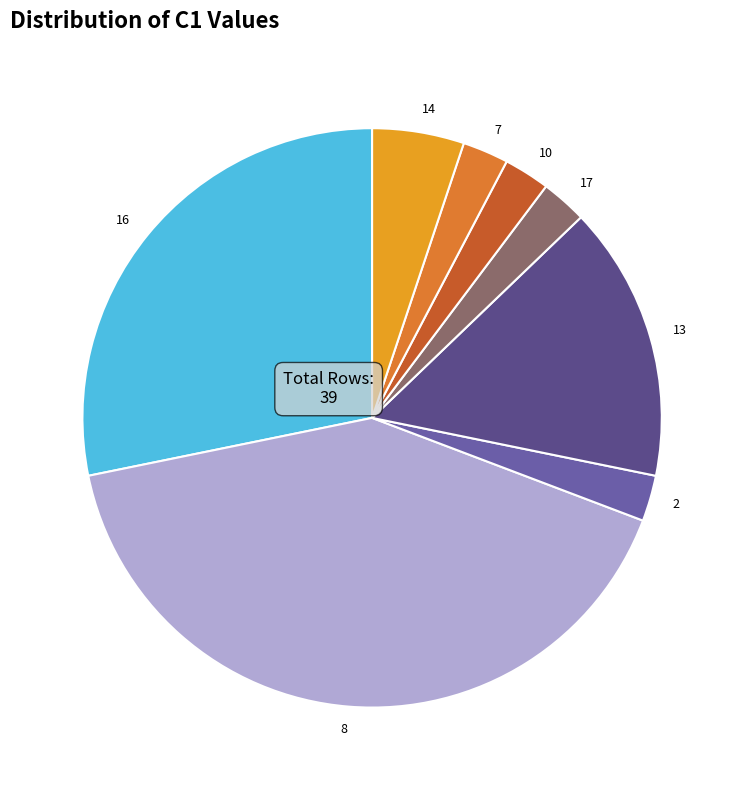

What is the ratio of the value at 10 to the value at 2?

1.0